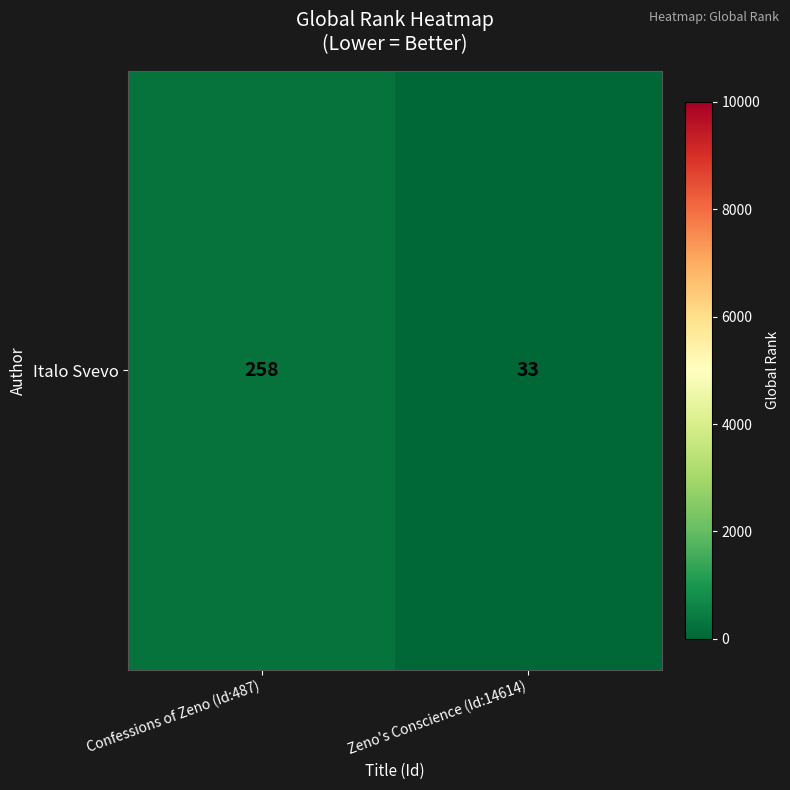

Reading left to right, transcribe all the data shown in this chart.

Confessions of Zeno (Id:487)=258	Zeno's Conscience (Id:14614)=33